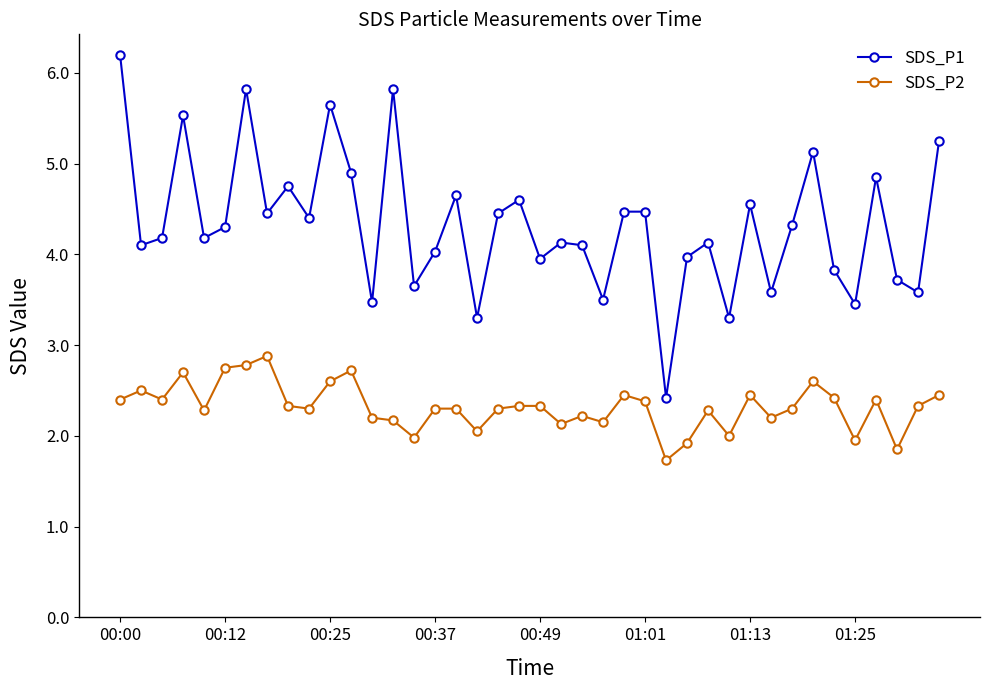

What are all the series names shown in the legend?

SDS_P1, SDS_P2